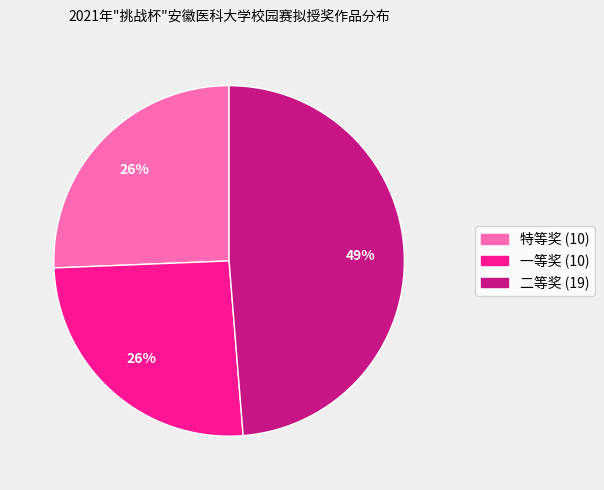

Combined, do 特等奖 and 二等奖 account for over 50%?

Yes